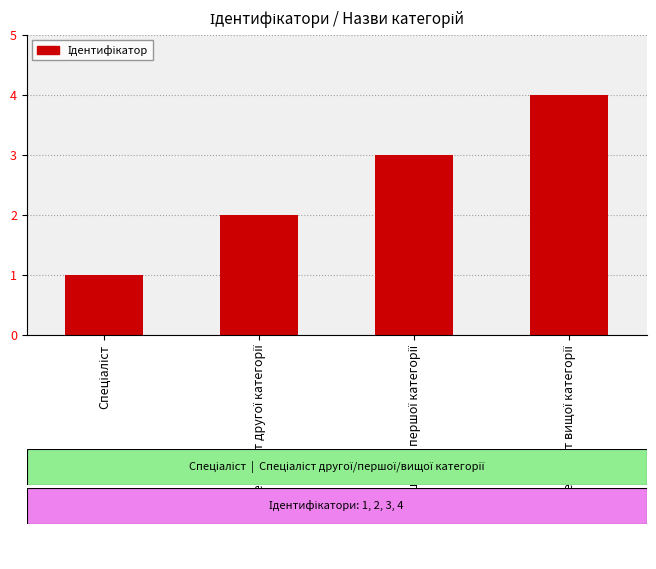

What is the difference between the maximum and minimum values?

3